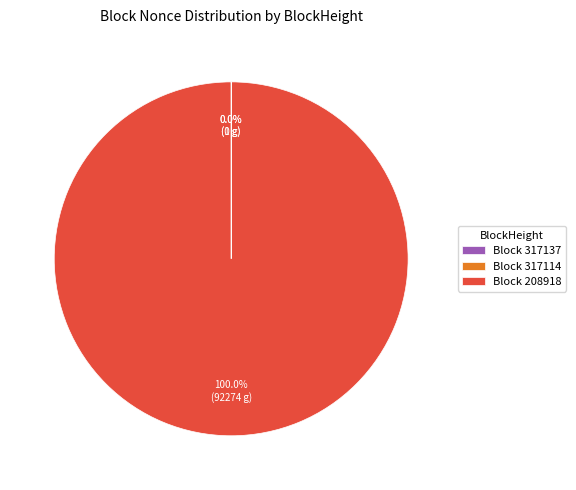

What is the largest slice in the pie chart?

208918